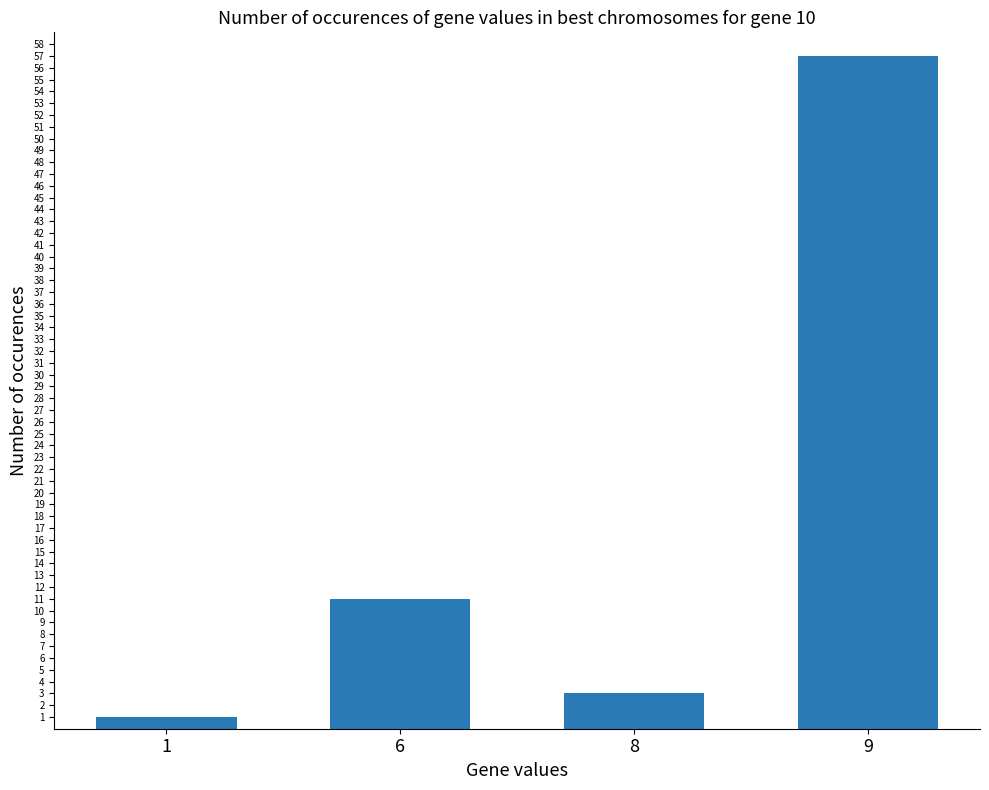

What is the sum of the values at 8 and 9?

60